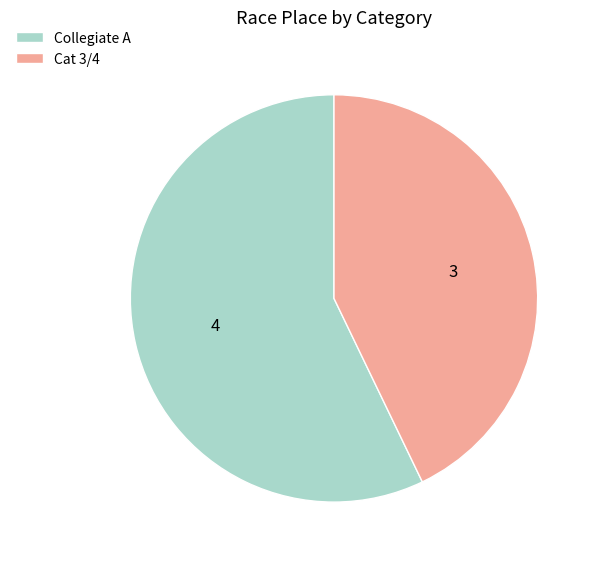

True or false: Collegiate A accounts for 57% of the total.

True